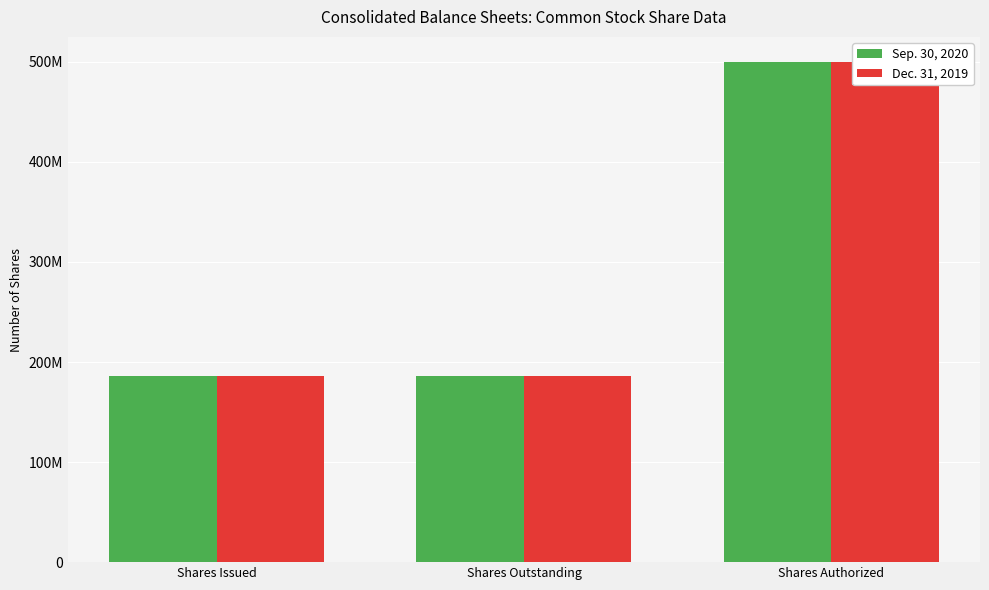

Read the Sep. 30, 2020 value at Shares Outstanding, to the nearest 10.

185968370